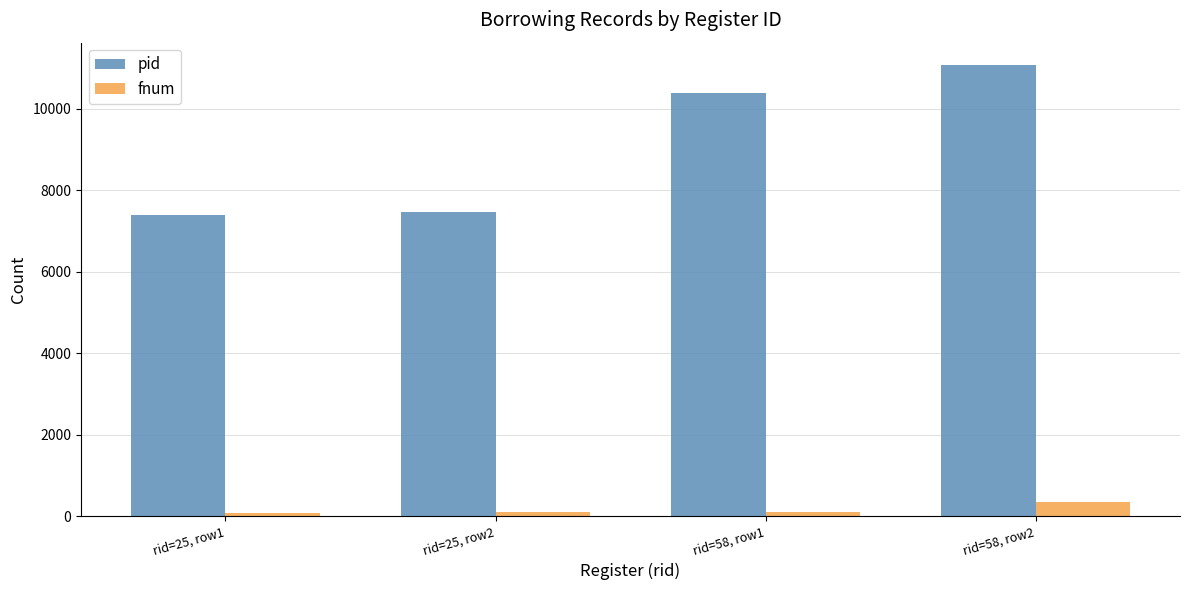

What is the difference between the highest and lowest values at rid=58, row1?

10279